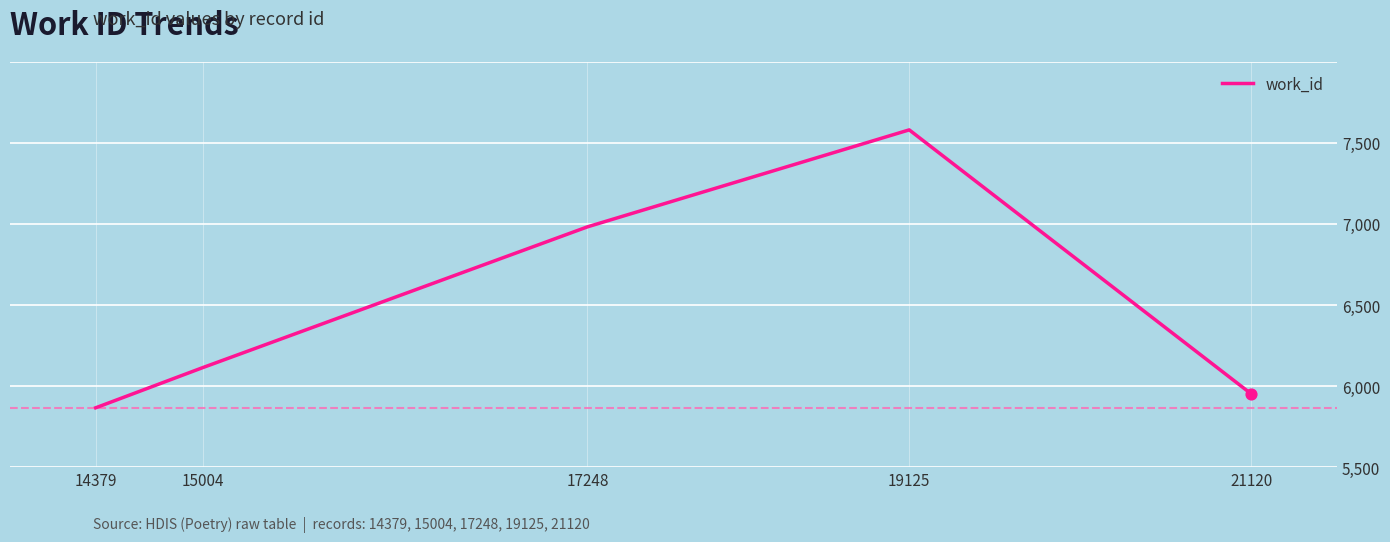

Approximately how many times larger is the value at 14379 compared to 15004?

1.0